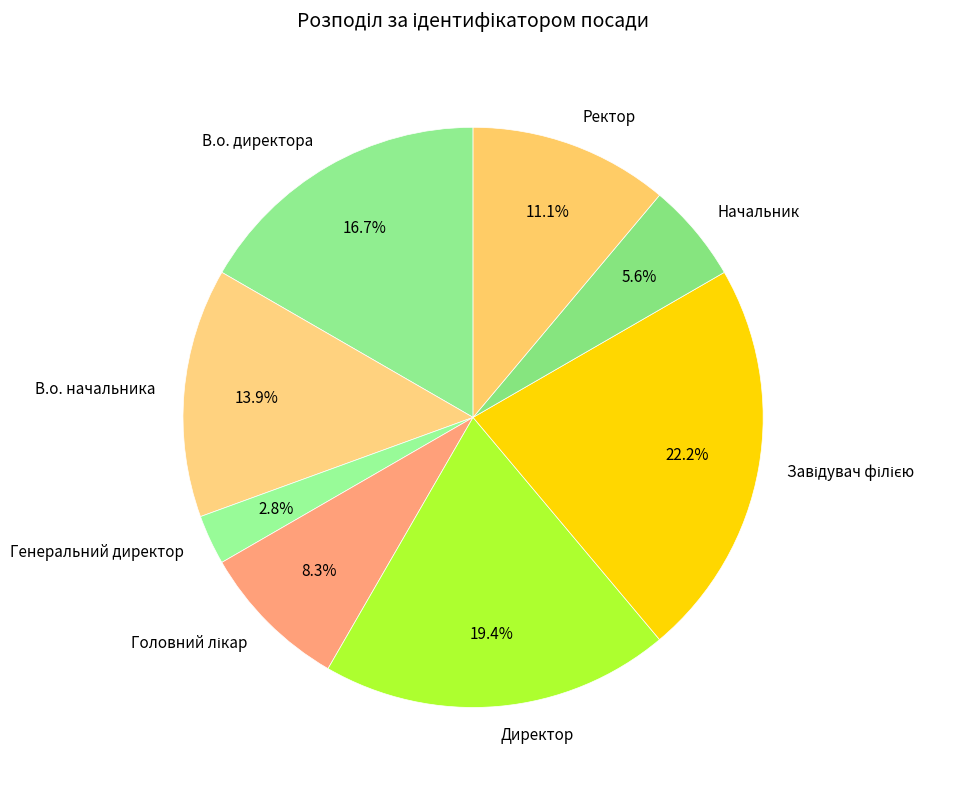

Which category has the smallest portion of the pie?

Генеральний директор